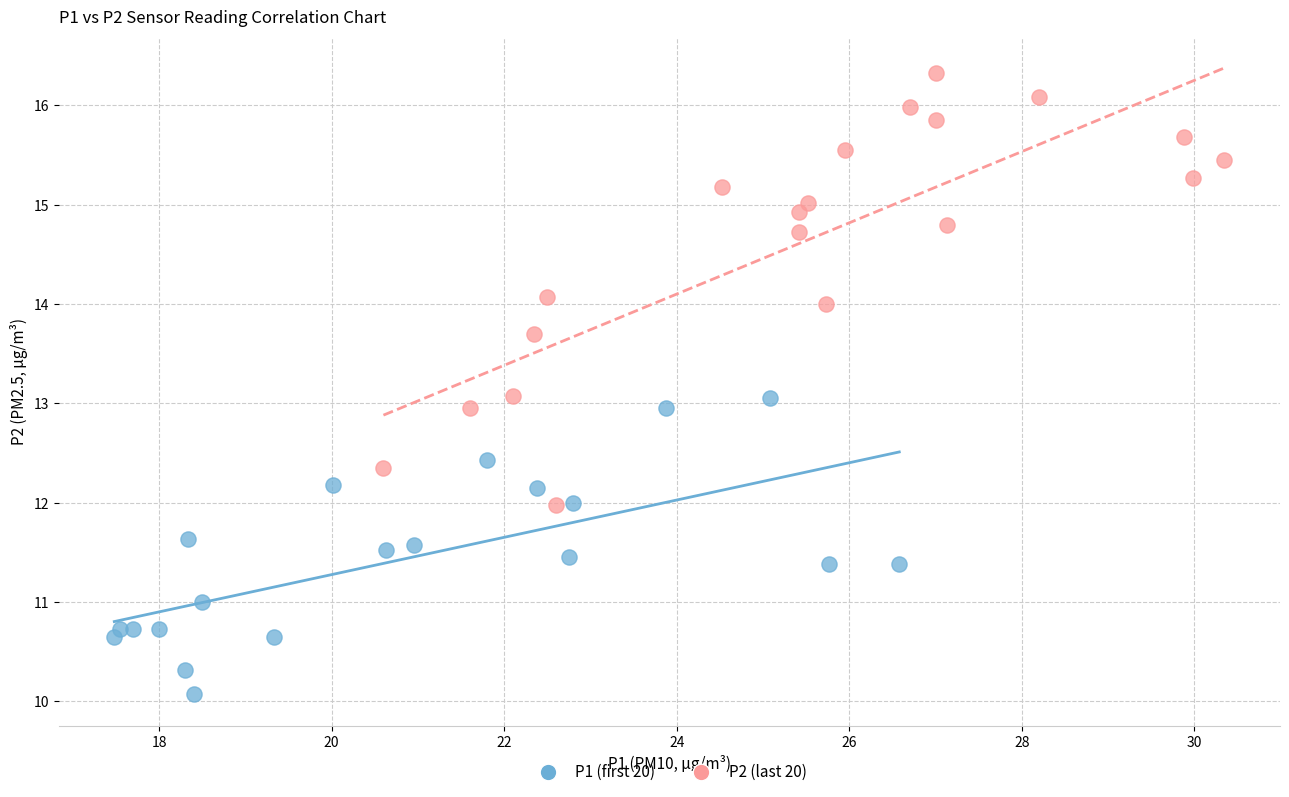

Which series reaches the maximum Y coordinate?

P2 (last 20)